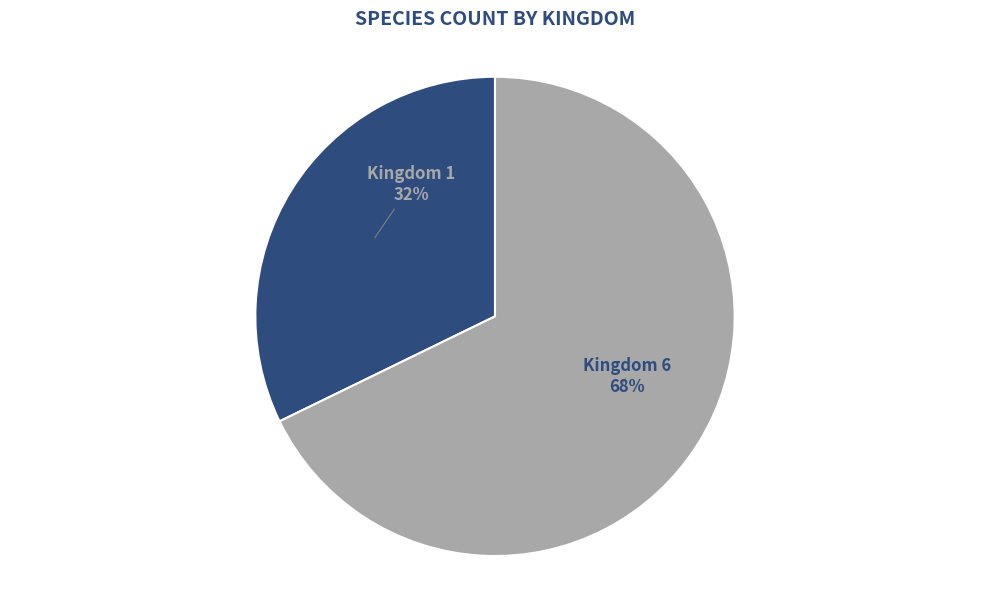

What is the largest slice in the pie chart?

Kingdom 6